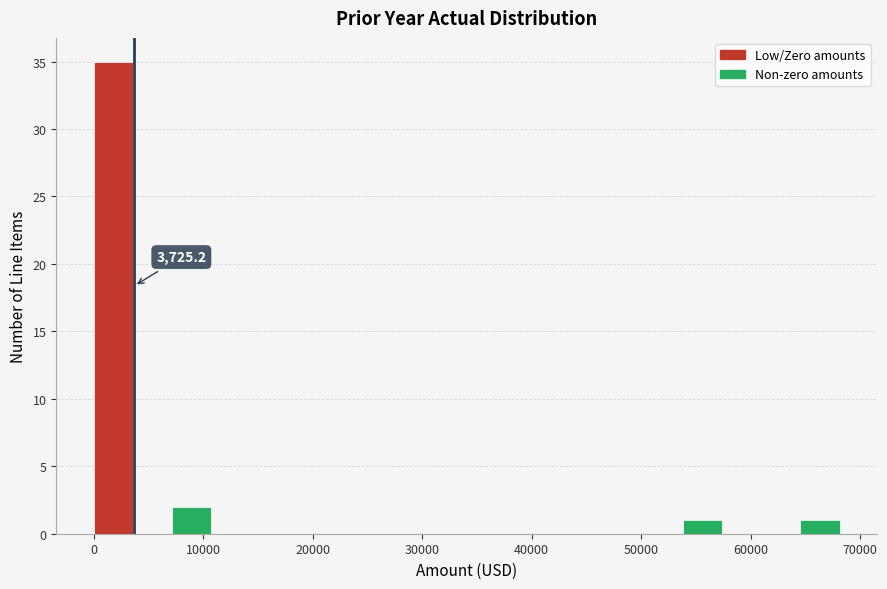

Read against the x-axis, roughly where is the centre of the tallest bar?

2000